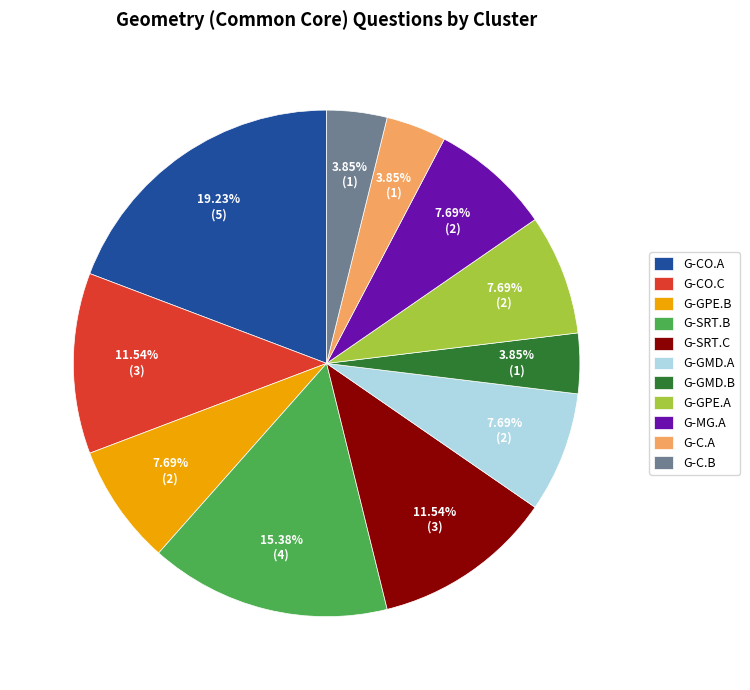

Count the number of slices in the pie.

11